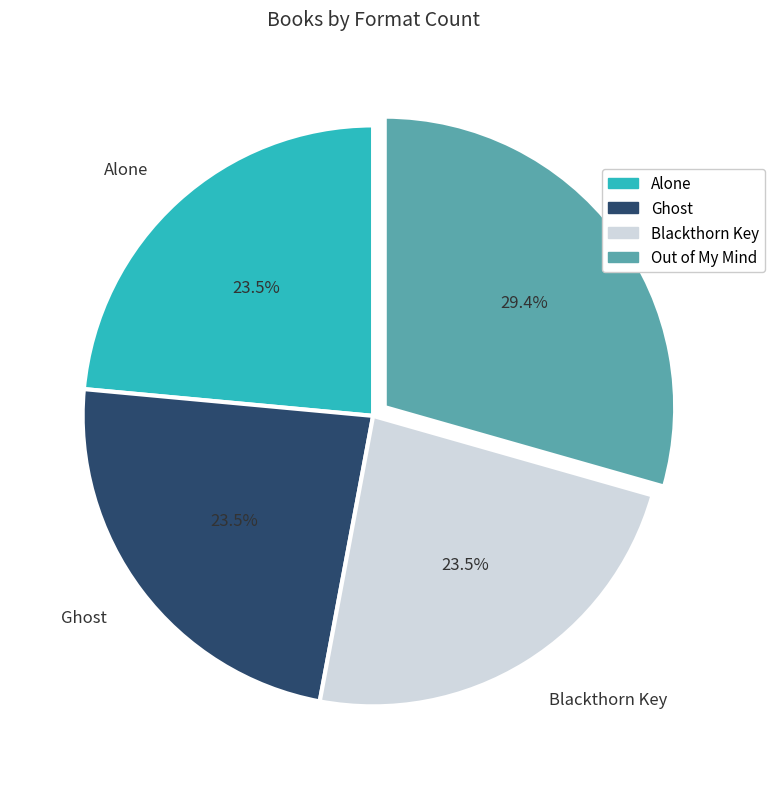

Approximately how many times larger is the value at Ghost compared to Blackthorn Key?

1.0